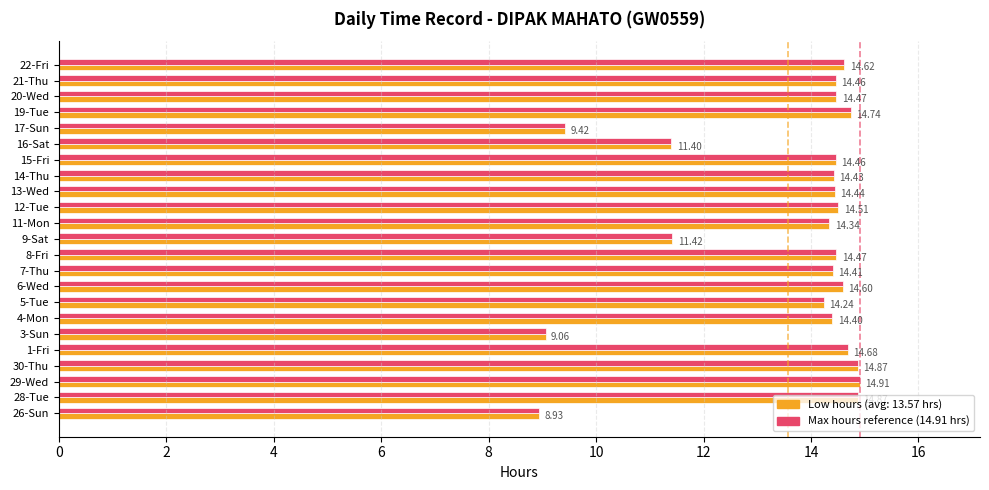

At which category is the sum across all series the highest?

29-Wed